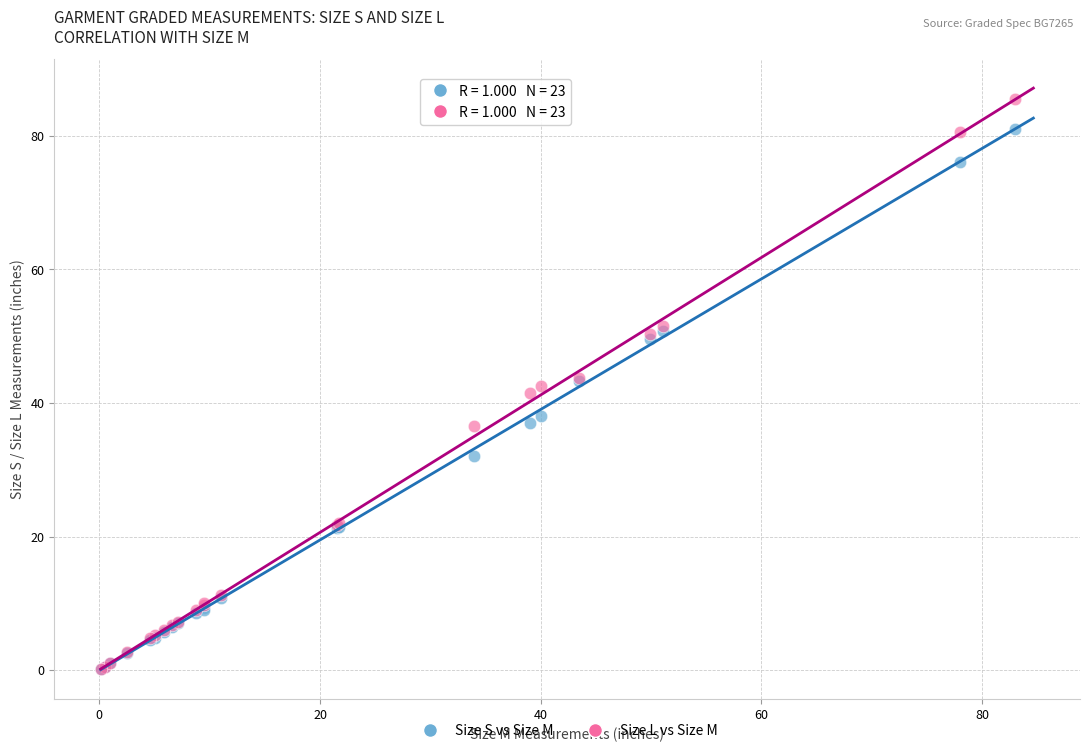

Which series has the widest spread of Y values?

Size L vs Size M